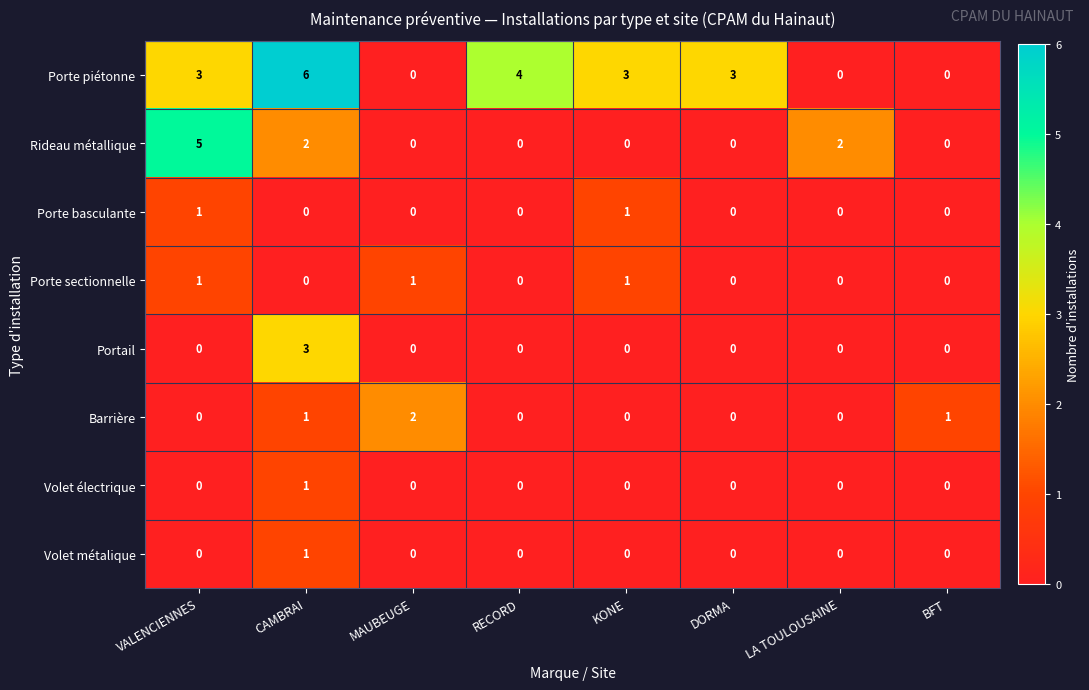

Which series has the largest total across all categories?

Porte piétonne